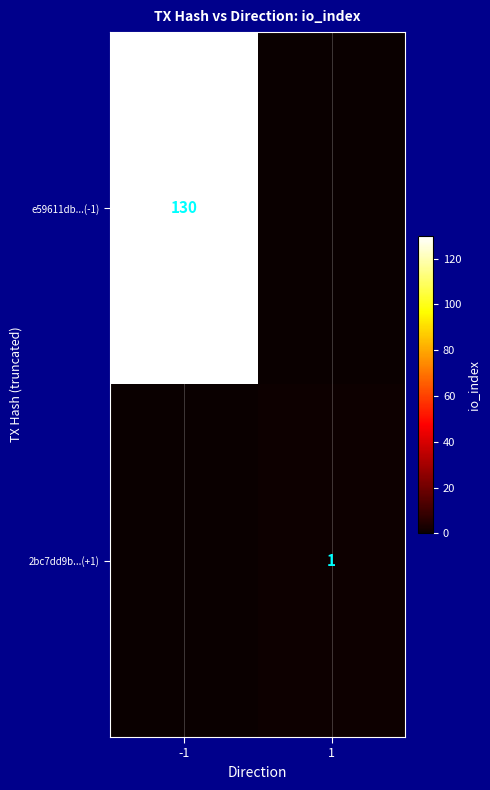

The value of e59611db...(-1) at -1 is 130. True or false?

True